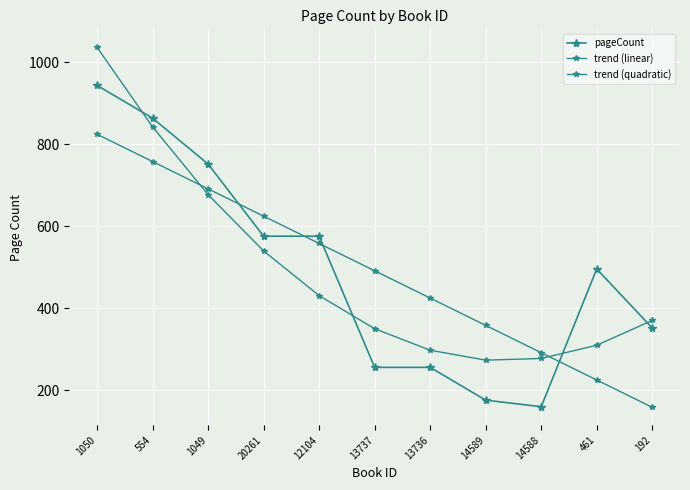

What position from the right is 14588?

3